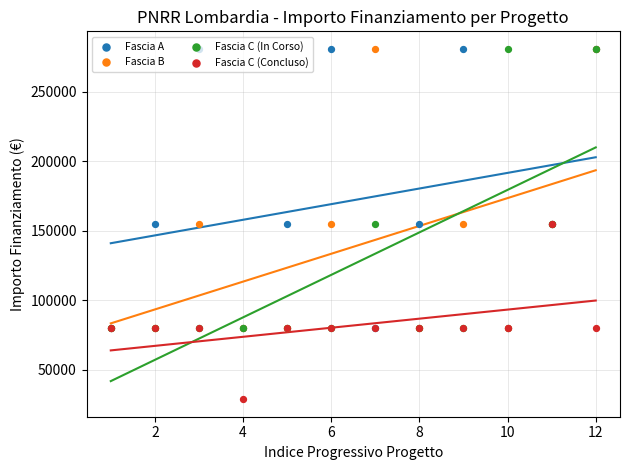

What is the total value across all series at 12?

596010